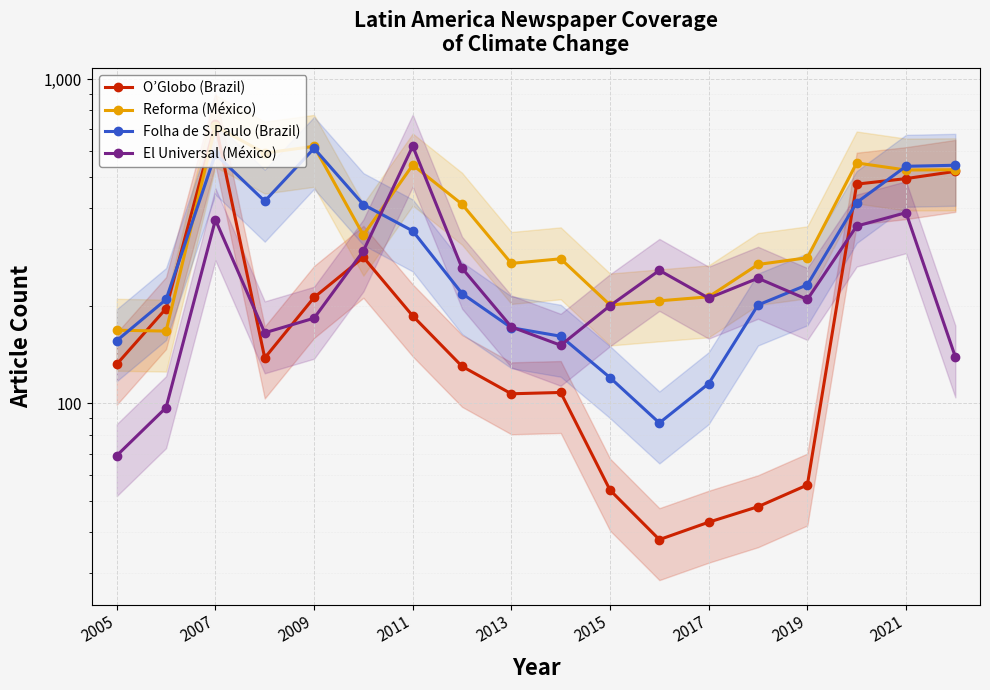

What are all the series names shown in the legend?

O’Globo (Brazil), Reforma (México), Folha de S.Paulo (Brazil), El Universal (México)